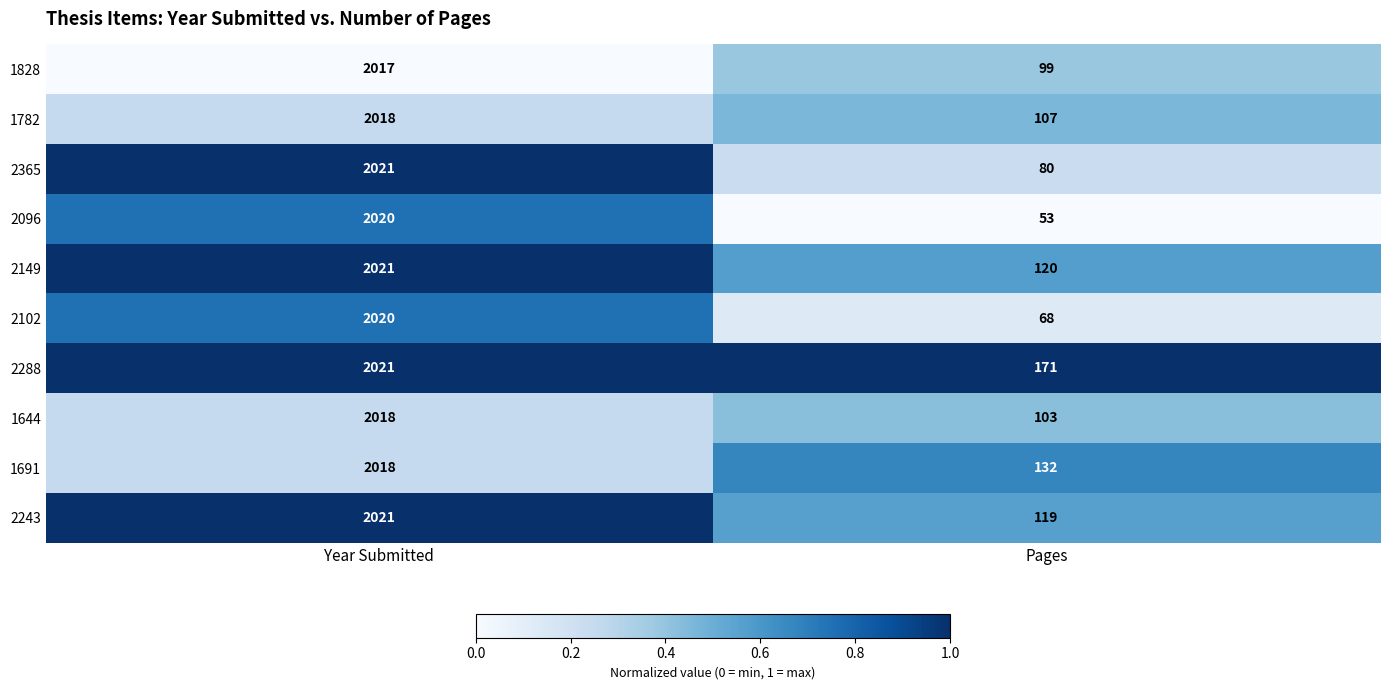

What is the difference between the highest and lowest values at Year Submitted?

4